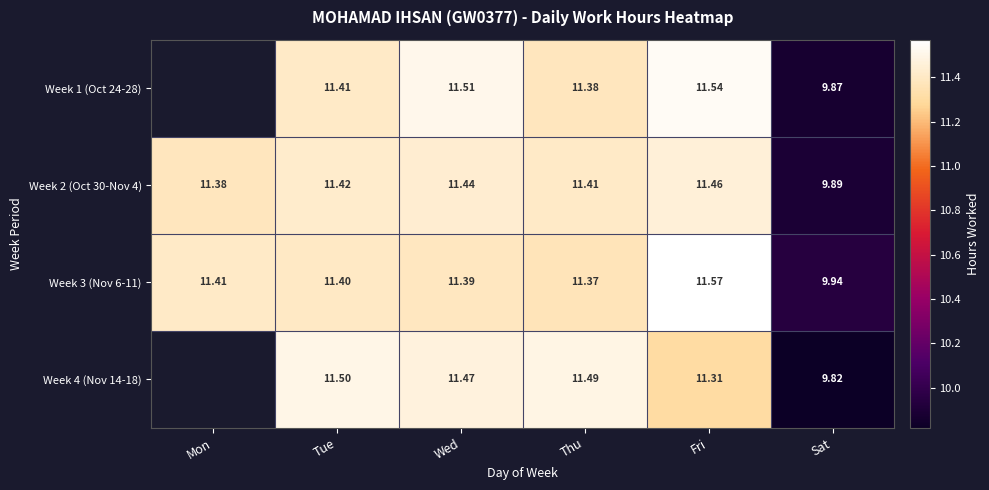

Which category has the lowest value across all series?

Sat